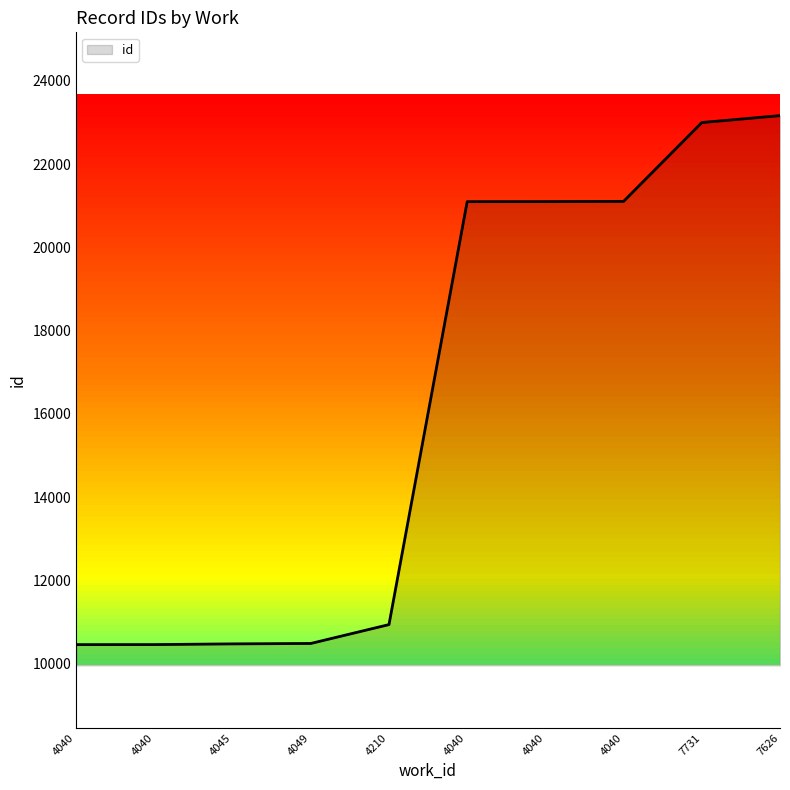

How many values are below 21097?

5